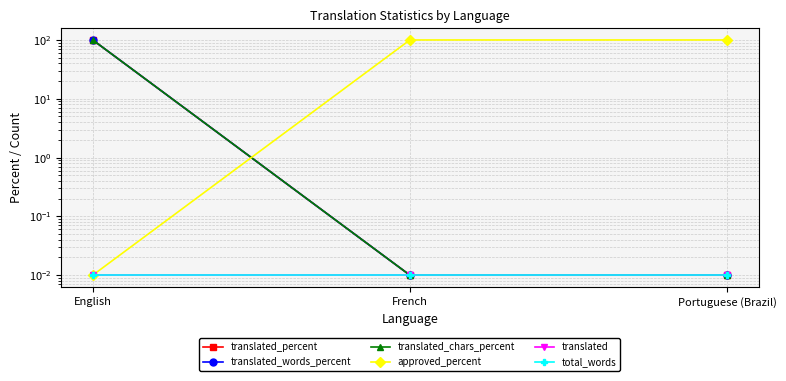

What is the sum of all translated_chars_percent values?

100.0